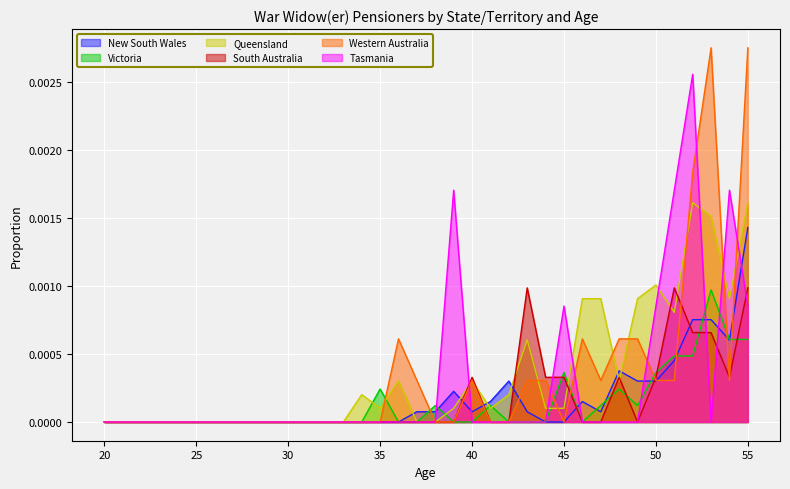

How many times do Queensland and Western Australia cross each other?

10